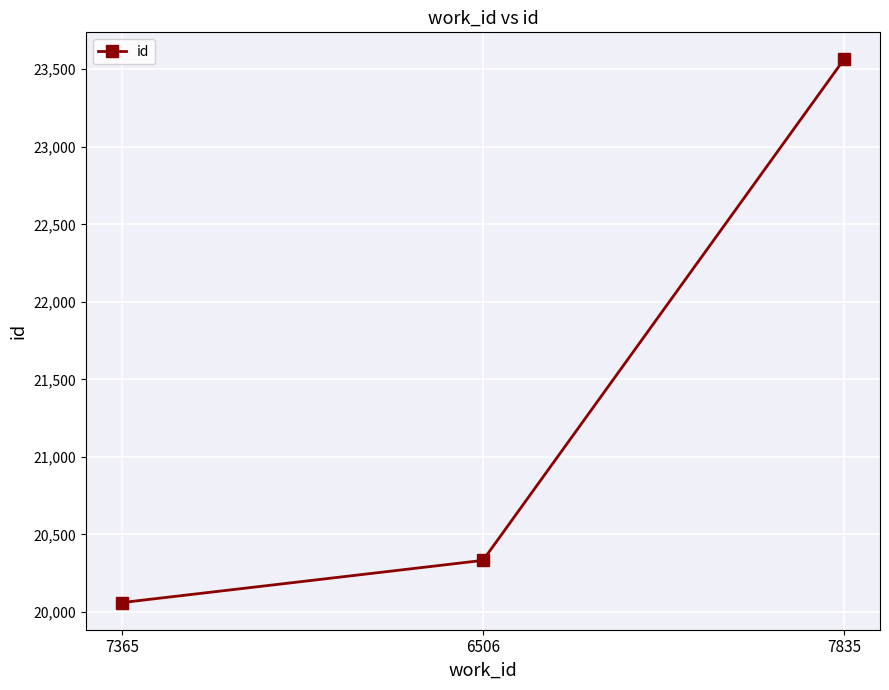

The value at 6506 is 20333. True or false?

True